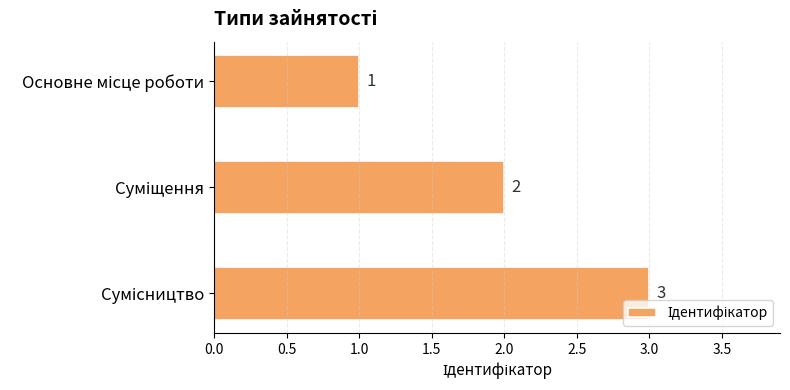

What is the greatest value displayed?

3